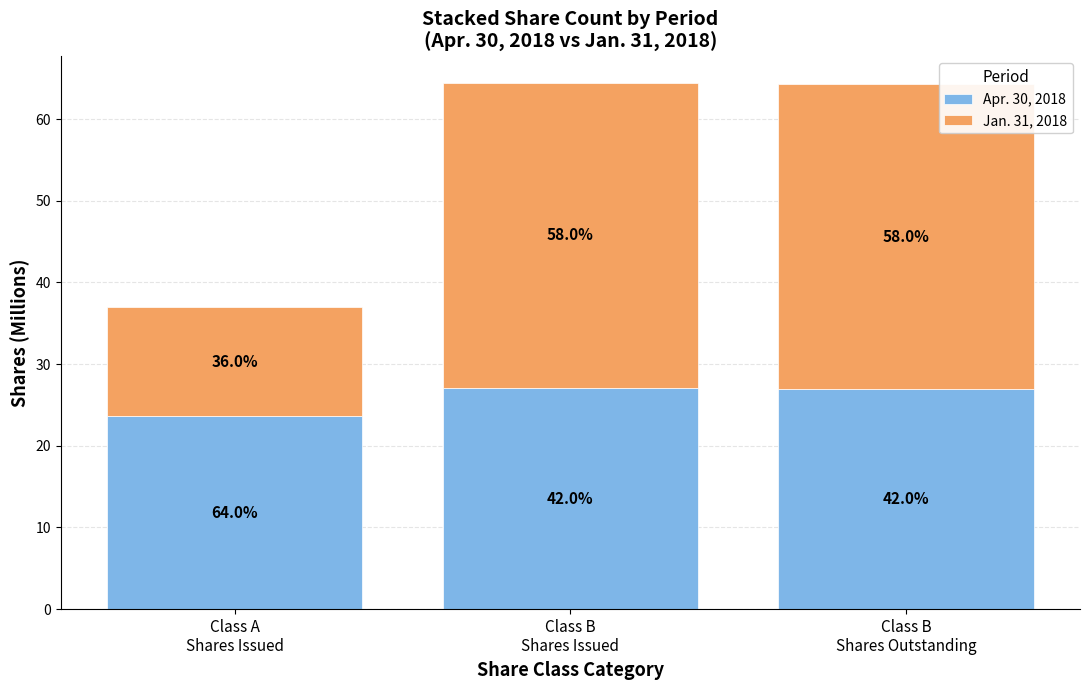

What position from the left is Class B
Shares Issued?

2